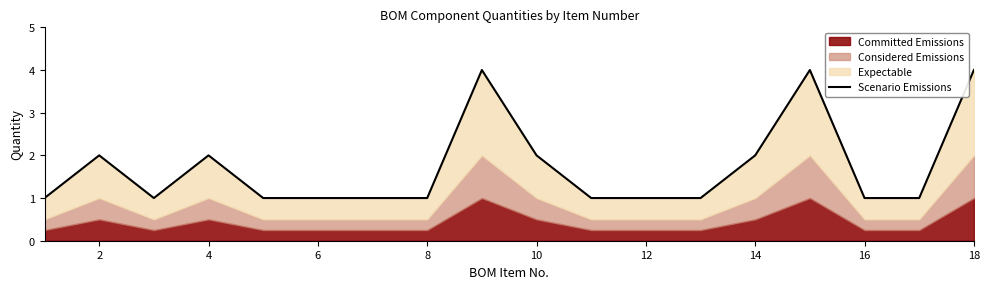

Count the values in the range 1 to 2.

15